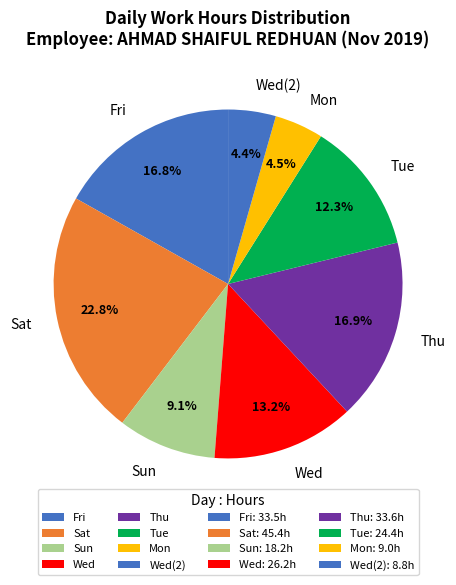

Is the sum of Sat and Wed greater than half?

No